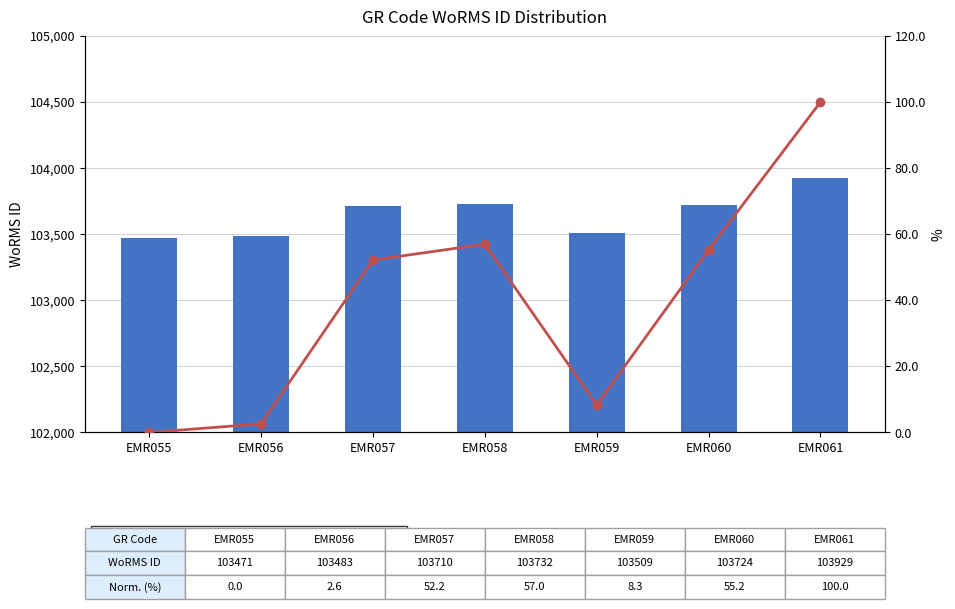

What are all the series names shown in the legend?

WoRMS ID, Normalized WoRMS ID (%)